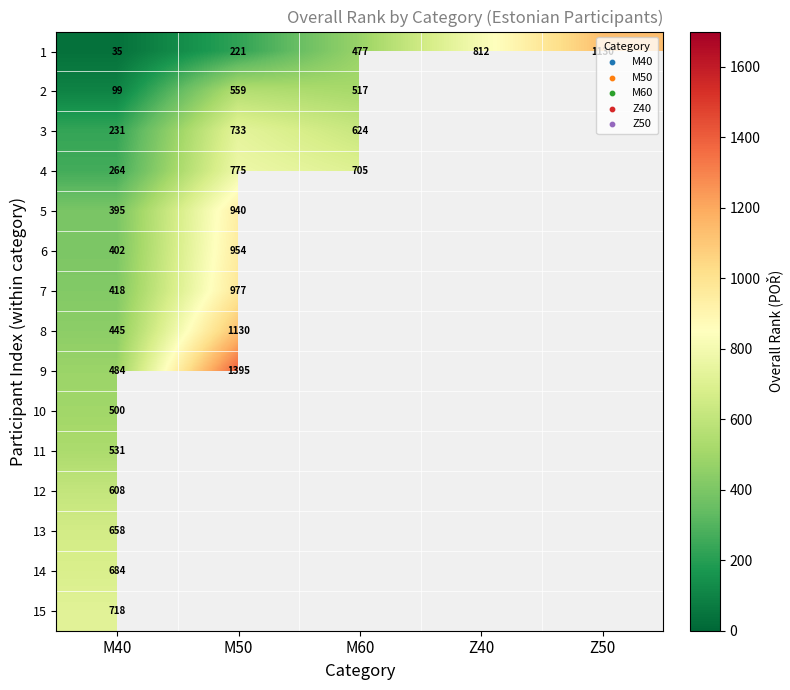

At M40, list the series in order from largest to smallest.

15, 14, 13, 12, 11, 10, 9, 8, 7, 6, 5, 4, 3, 2, 1